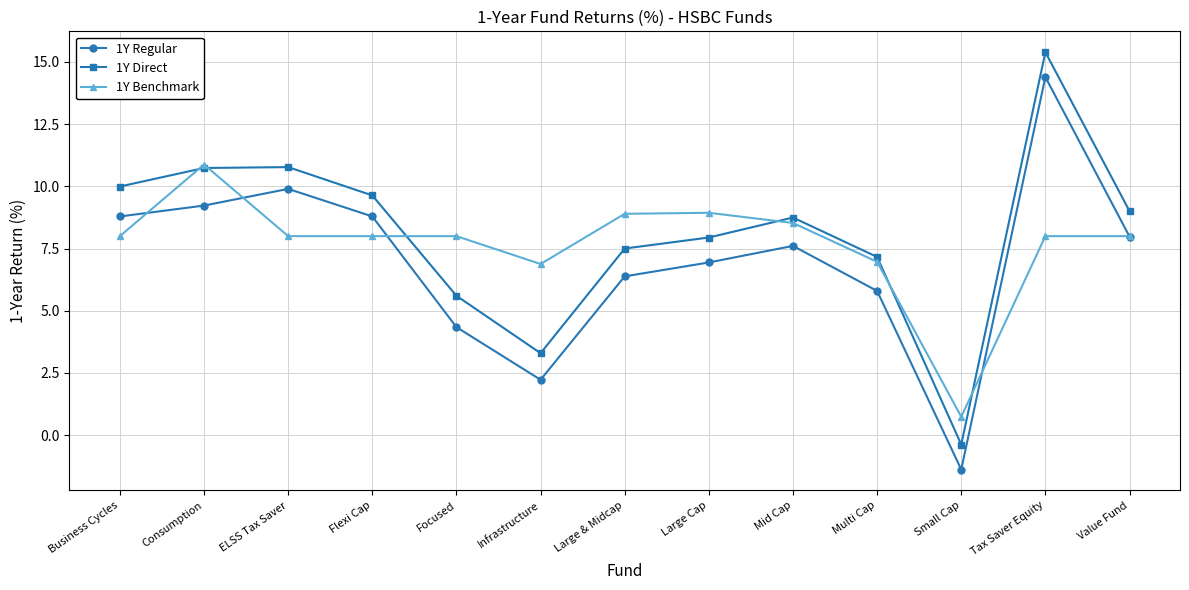

Rank the series at Mid Cap from highest to lowest value.

1Y Direct, 1Y Benchmark, 1Y Regular